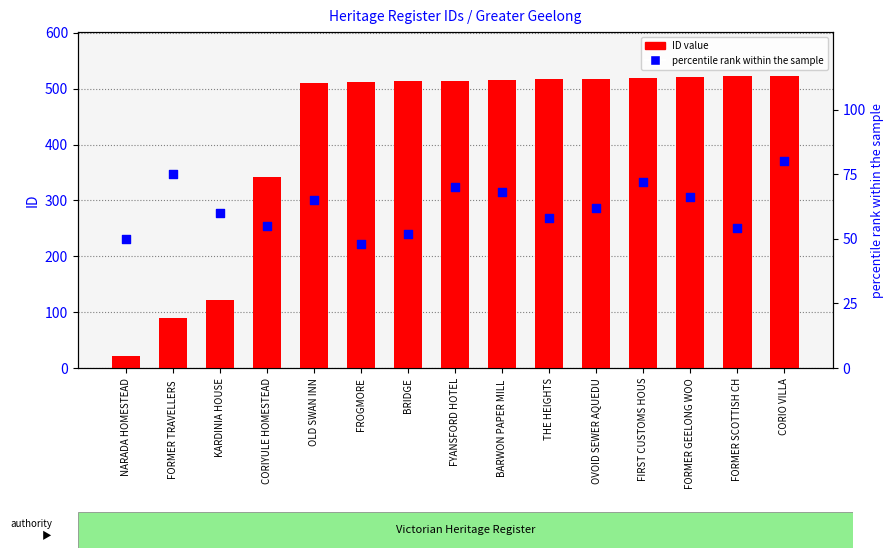

What are all the series names shown in the legend?

ID value, percentile rank within the sample